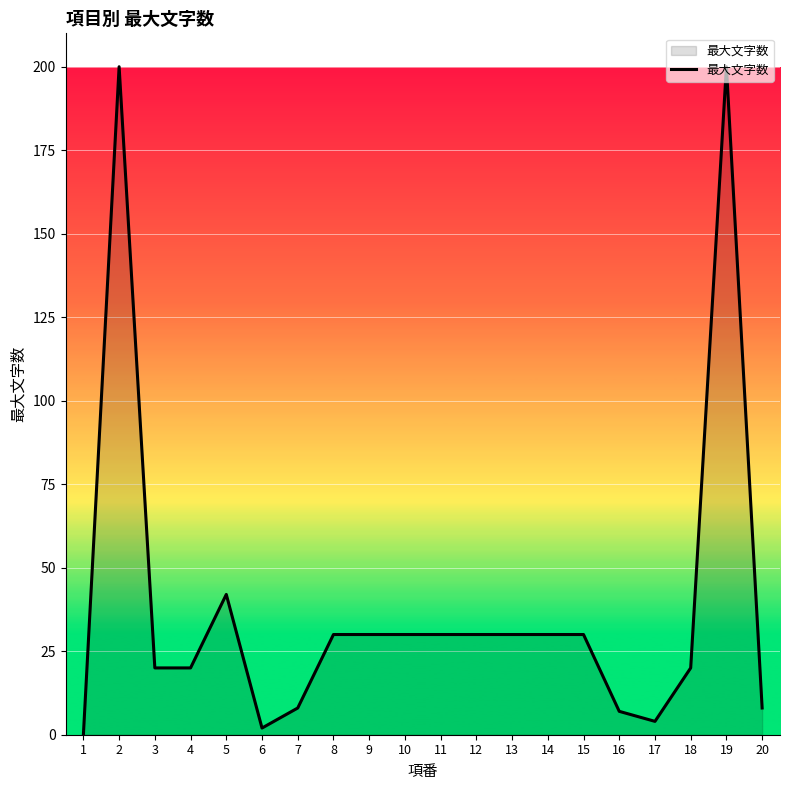

The chart shows a value of 9 at 3. True or false?

False